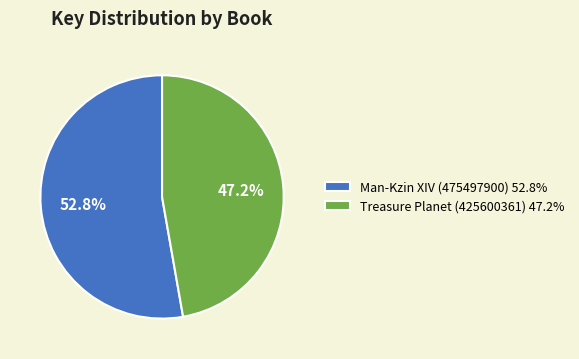

What is the ratio of the value at Treasure Planet (425600361) to the value at Man-Kzin XIV (475497900)?

0.9